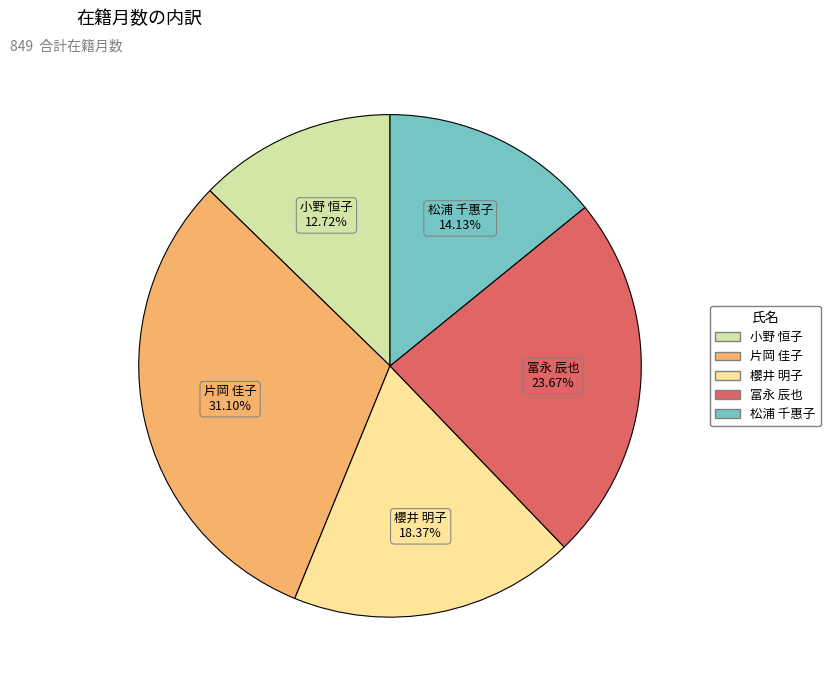

What percentage is NOT represented by 櫻井 明子?

81.6%